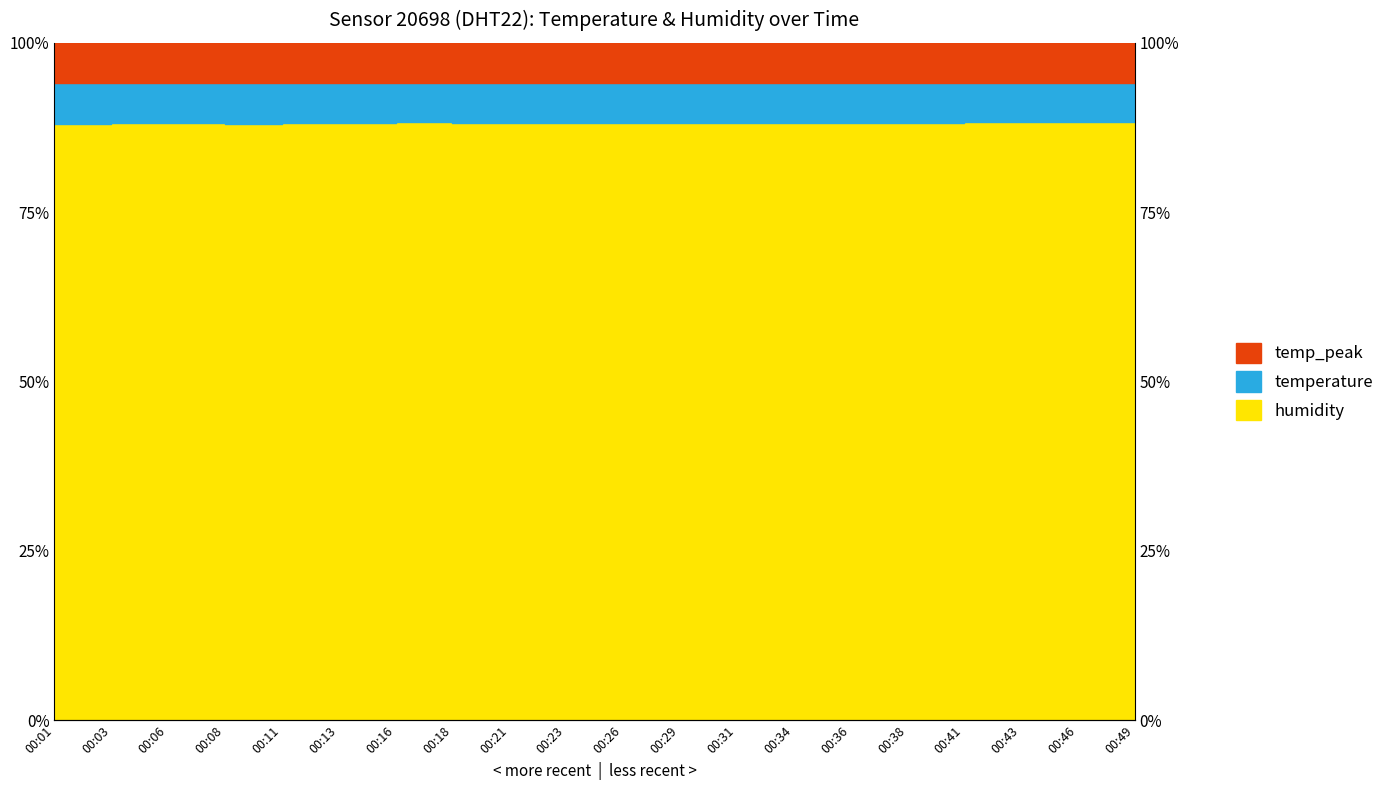

Reading left to right, transcribe all the data shown in this chart.

88.0	88.1	88.1	88.0	88.2	88.2	88.3	88.2	88.2	88.1	88.1	88.1	88.2	88.2	88.2	88.2	88.3	88.3	88.3	88.3